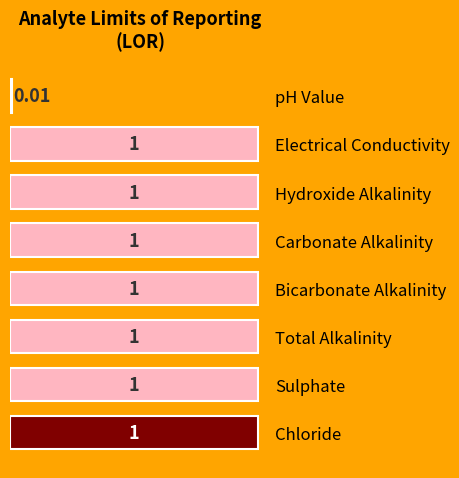

How many values are between 1 and 2?

7